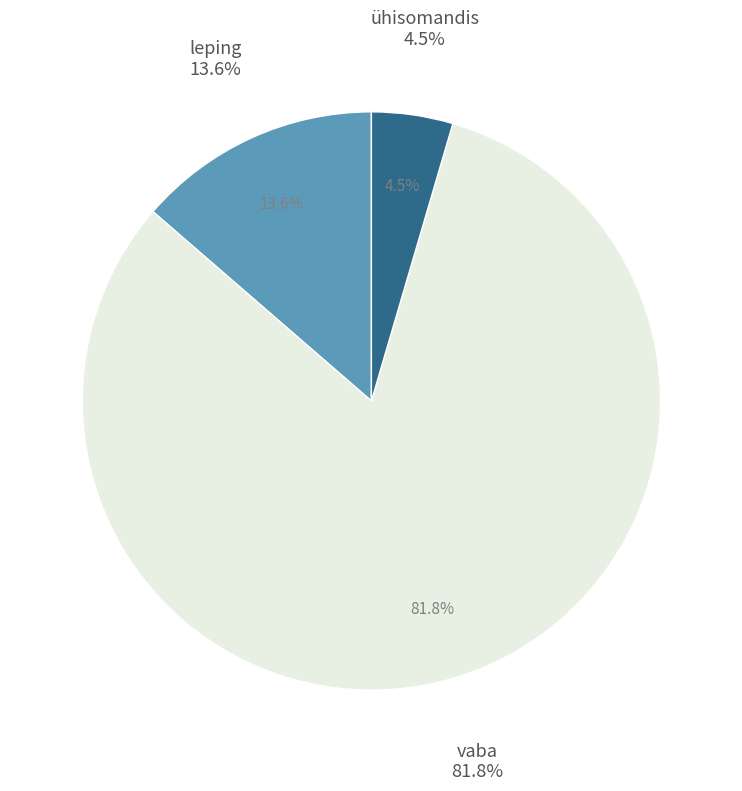

To the nearest percent, what is the combined percentage of ühisomandis and vaba?

86%